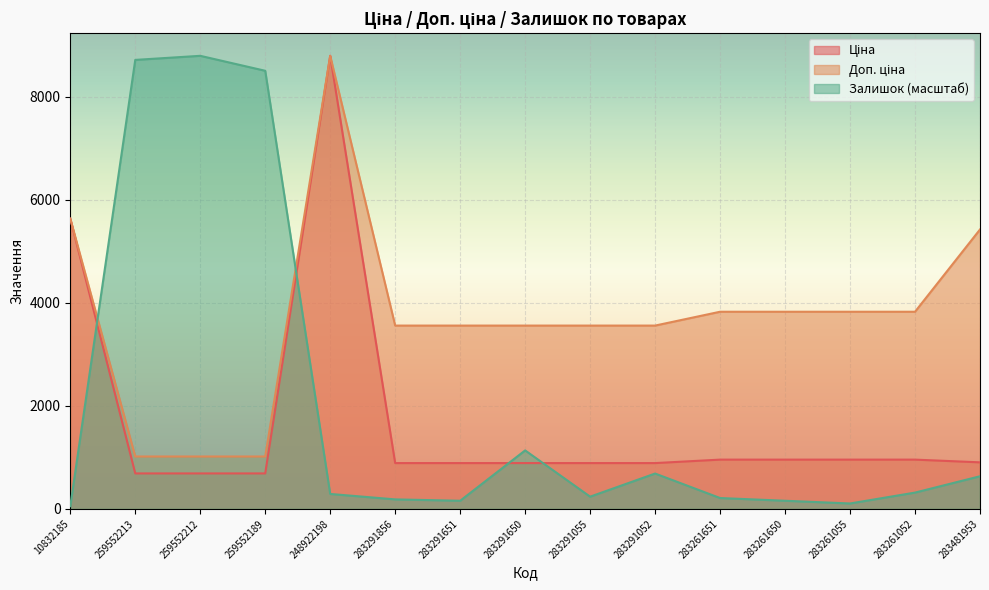

Which label corresponds to the smallest value in the chart?

10832185